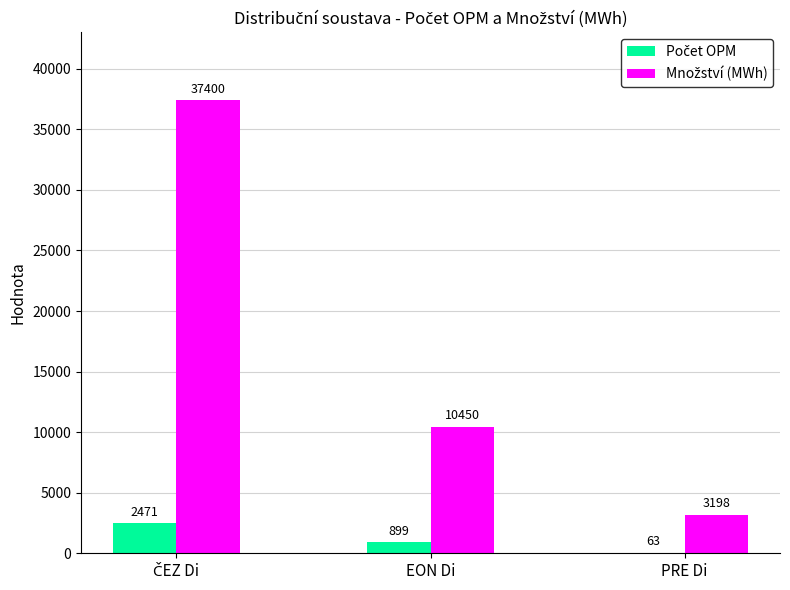

Count the number of data series in this chart.

2